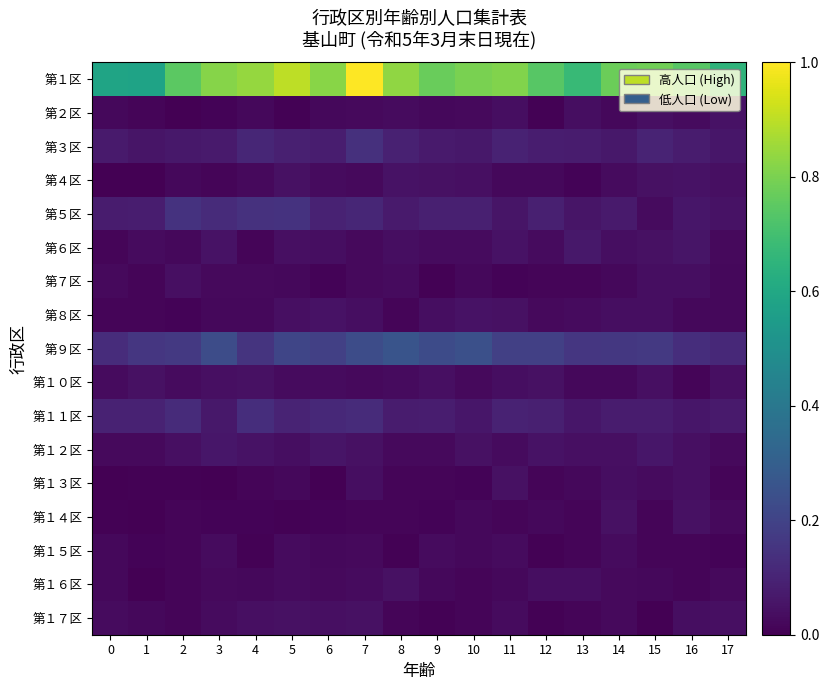

At how many categories does at least one series exceed 0?

18